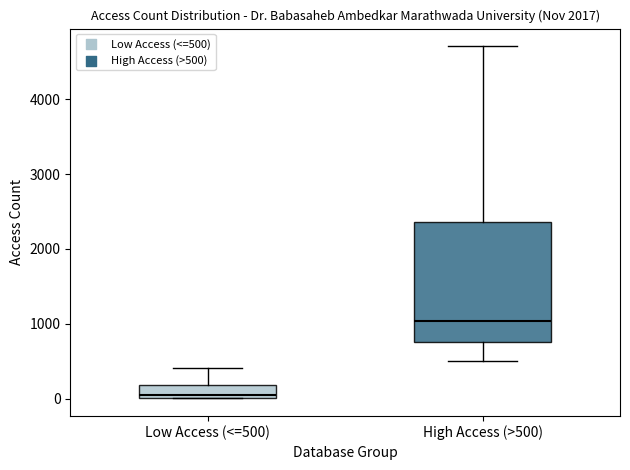

Which box's median line is the lowest?

Low Access (<=500)